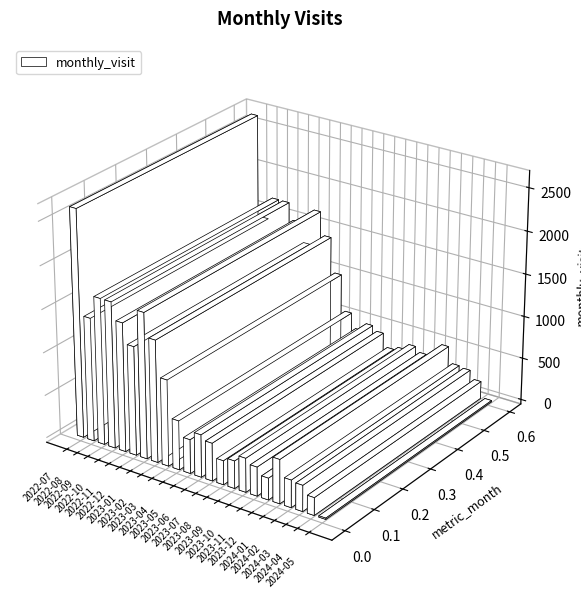

What is the sum of all values?

19181